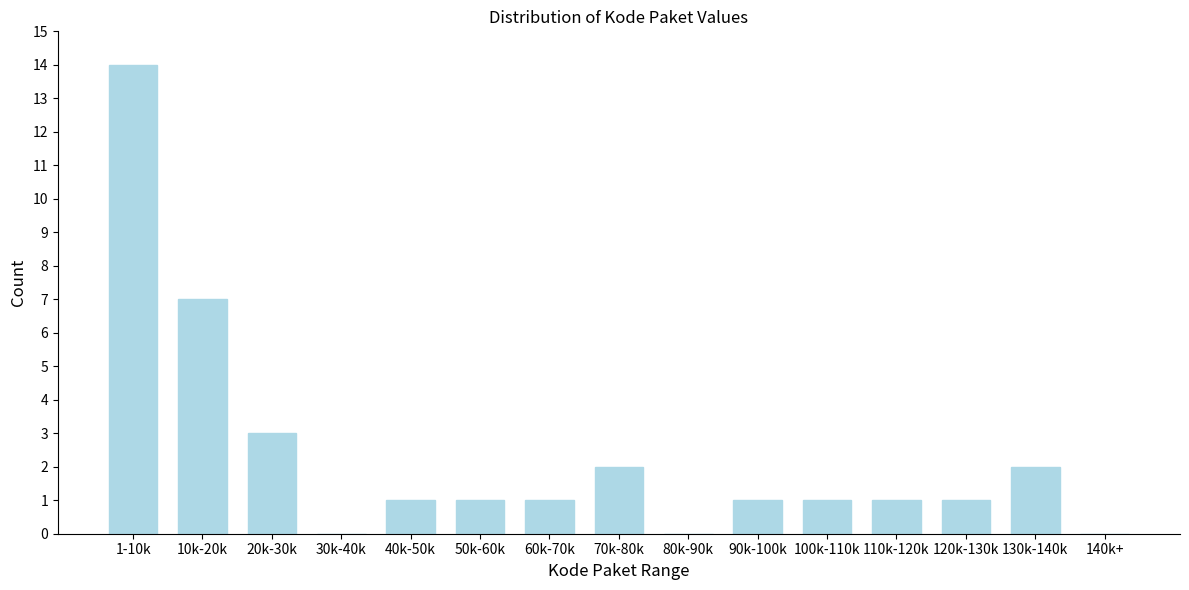

Reading left to right, list all the values displayed in this chart.

1-10k=14	10k-20k=7	20k-30k=3	30k-40k=0	40k-50k=1	50k-60k=1	60k-70k=1	70k-80k=2	80k-90k=0	90k-100k=1	100k-110k=1	110k-120k=1	120k-130k=1	130k-140k=2	140k+=0